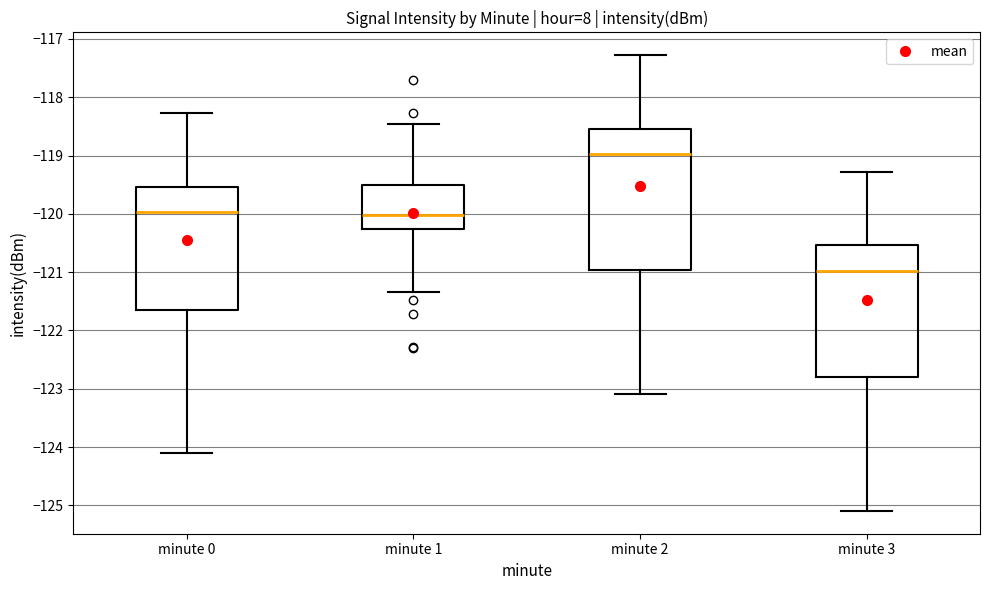

Reading left to right, transcribe this box plot: for each box, give where its median line is, the range the box spans, and where its two whiskers end, as read against the y-axis. The values are not printed on the chart, so give them approximately, as read against the axis.

minute 0: median -120.0, box -121.7 to -119.5, whiskers -124.1 to -118.3
minute 1: median -120.0, box -120.3 to -119.5, whiskers -121.3 to -118.5
minute 2: median -119.0, box -121.0 to -118.5, whiskers -123.1 to -117.3
minute 3: median -121.0, box -122.8 to -120.5, whiskers -125.1 to -119.3